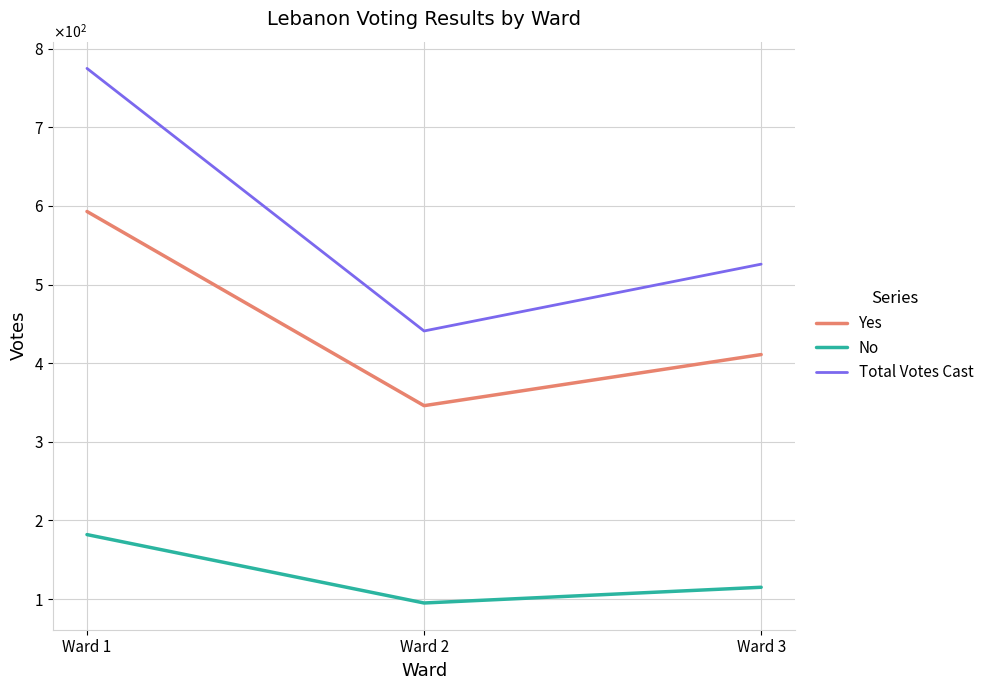

Reading left to right, what are all the values shown in this chart?

Yes: 593	346	411
No: 182	95	115
Total Votes Cast: 775	441	526